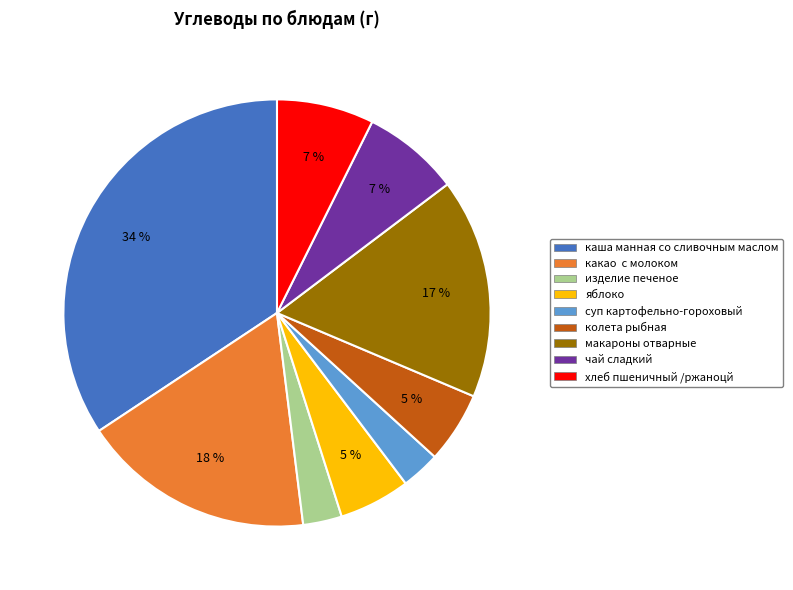

Is it true that чай сладкий is 1% of the pie?

False